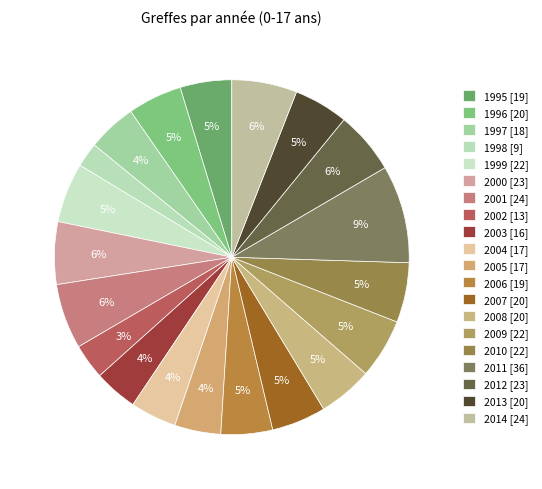

Is the sum of 2003 and 2000 greater than half?

No